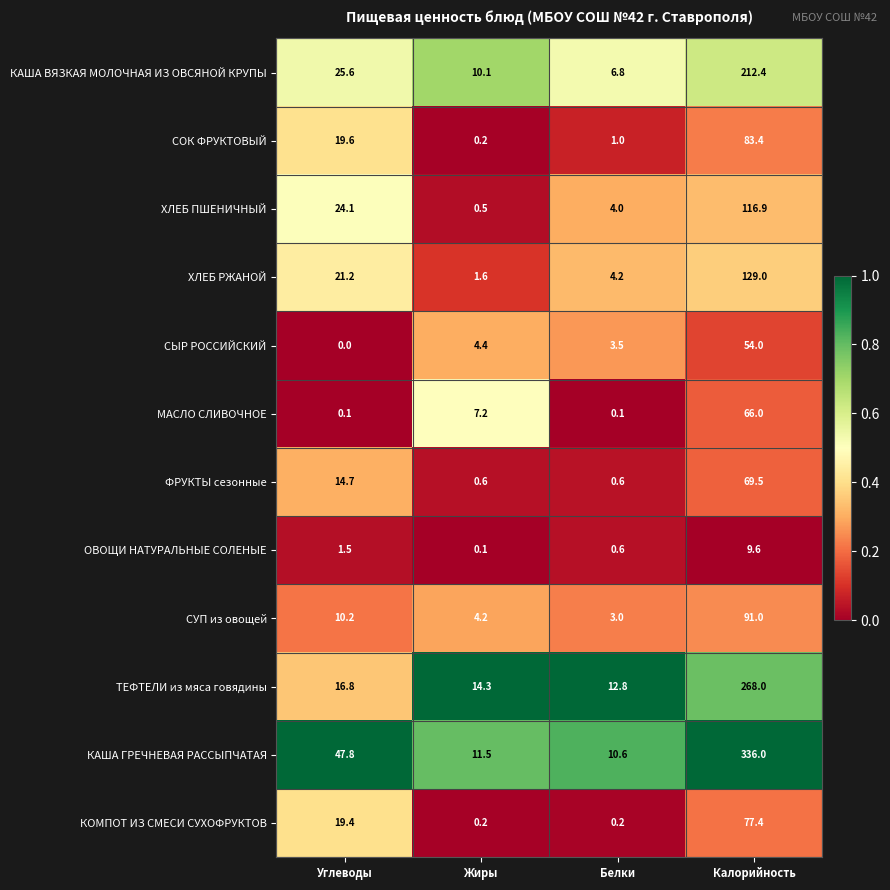

What is the difference between the КАША ГРЕЧНЕВАЯ РАССЫПЧАТАЯ values at Калорийность and Жиры?

324.5